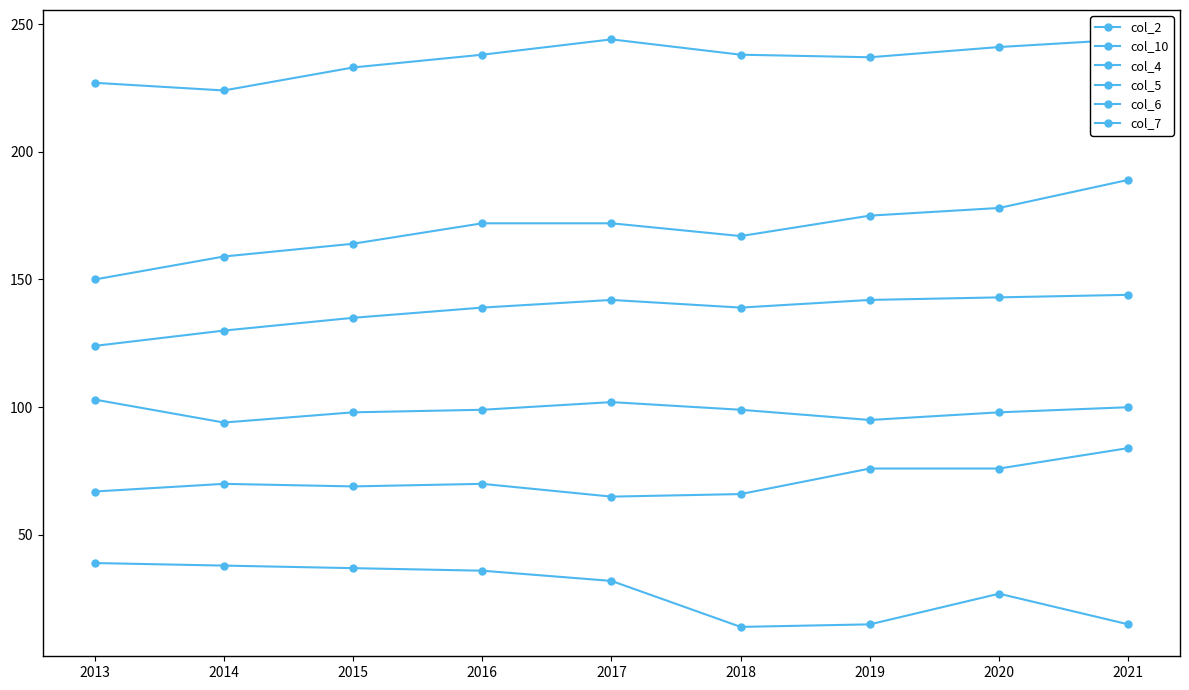

The col_4 series shows 351 at 2018. True or false?

False